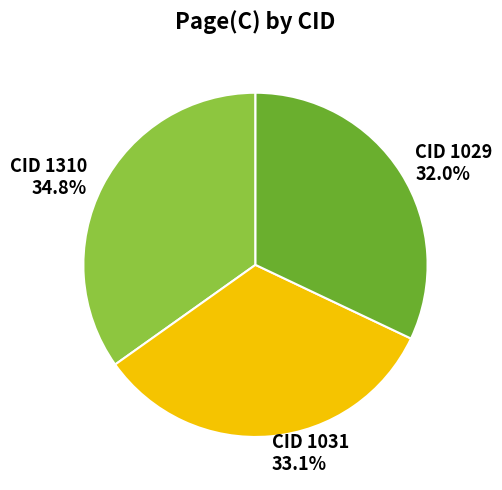

Is there any slice that represents more than half of the pie?

No